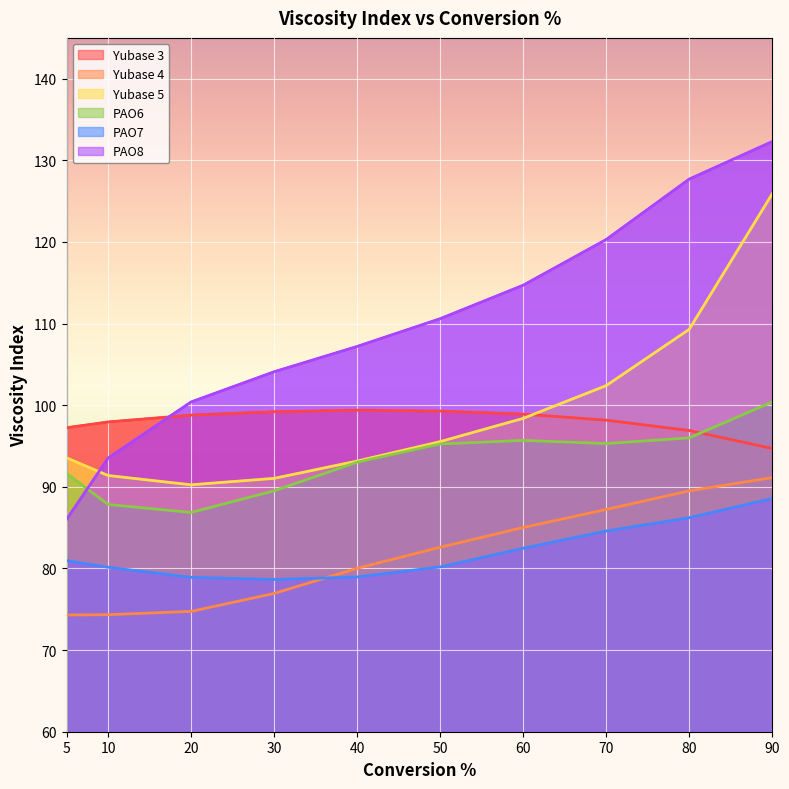

Where do Yubase 5 and PAO8 first cross each other?

5 and 10